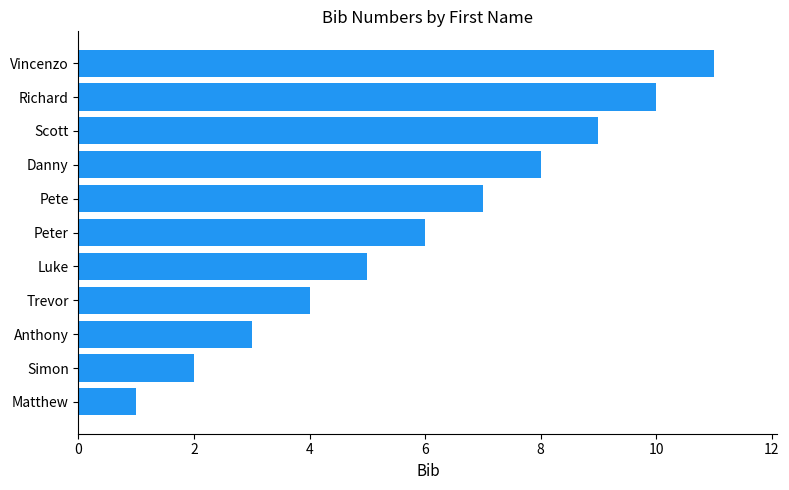

What is the difference between the maximum and minimum values?

10